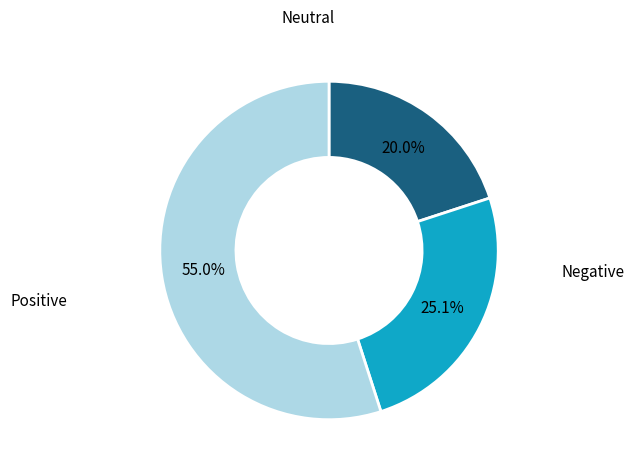

Is there any slice that represents more than half of the pie?

Yes